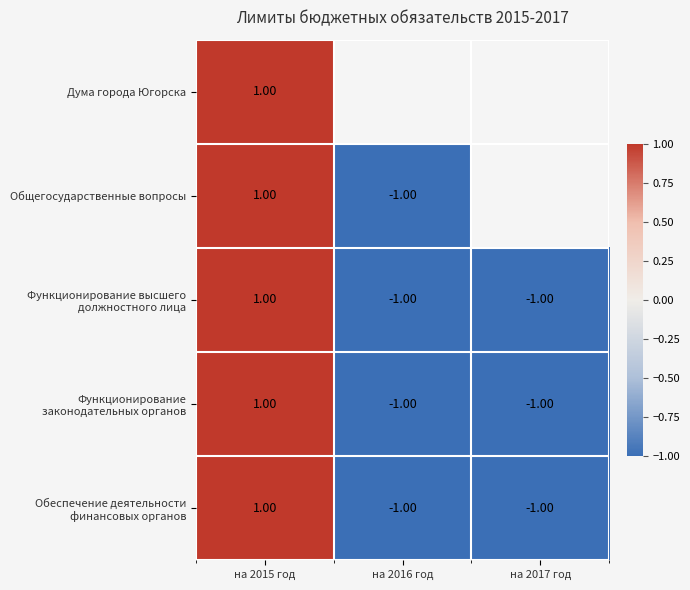

How many data points in Функционирование высшего должностного лица are above -1?

1